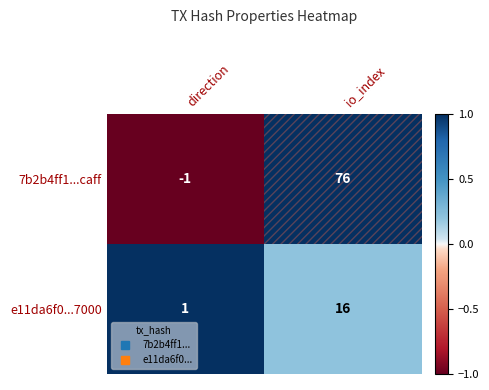

At which category does the chart reach its minimum across all series?

direction